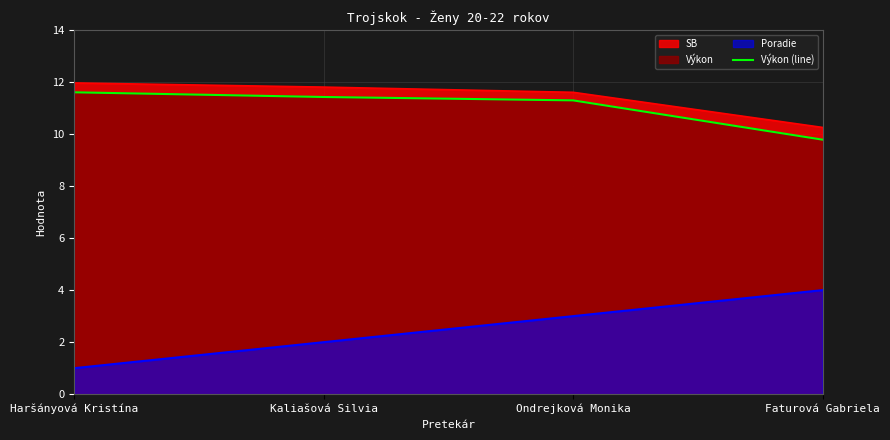

At which label does the data first exceed 11?

Haršányová Kristína